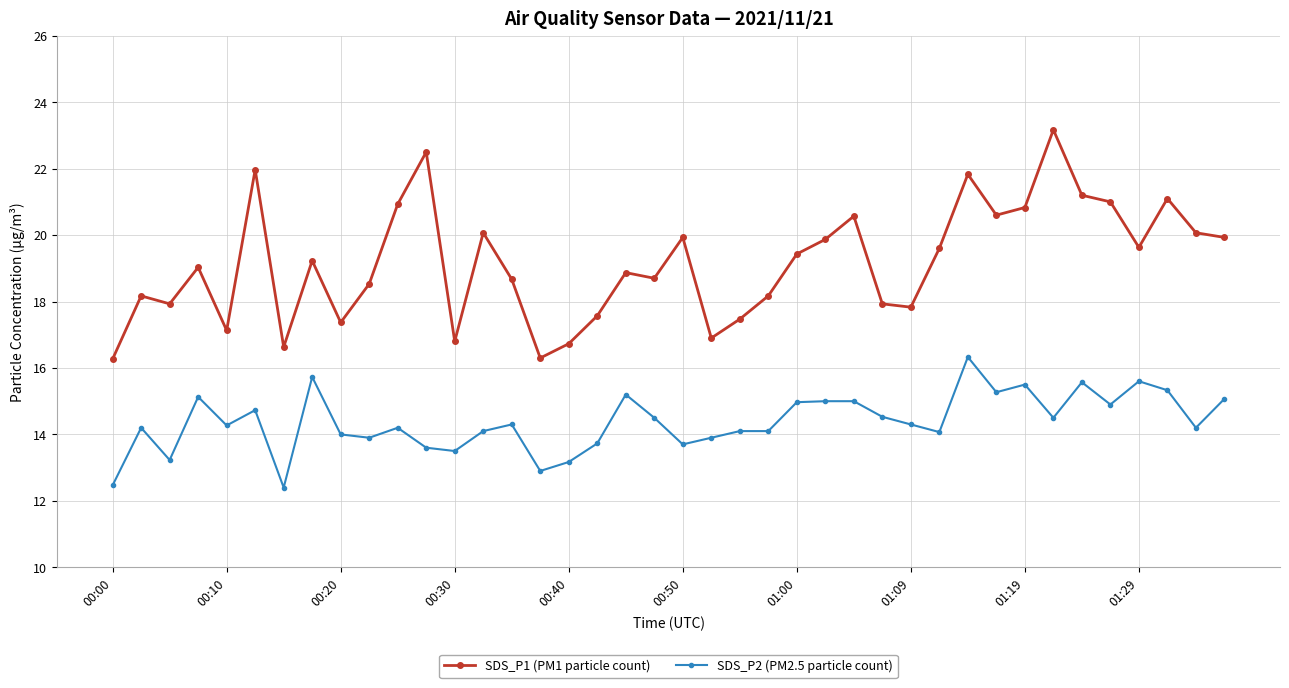

How many lines are shown in the chart?

2